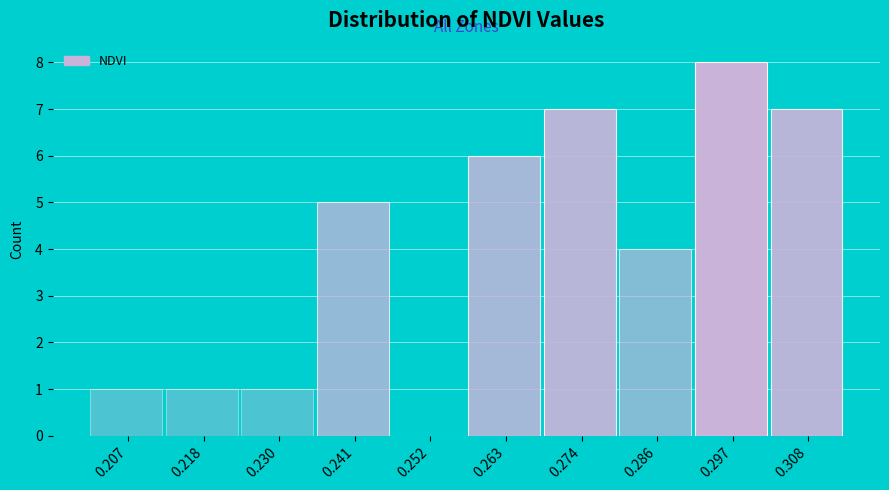

Reading left to right, transcribe all the data shown in this chart.

0.207=1	0.218=1	0.230=1	0.241=5	0.252=0	0.263=6	0.274=7	0.286=4	0.297=8	0.308=7